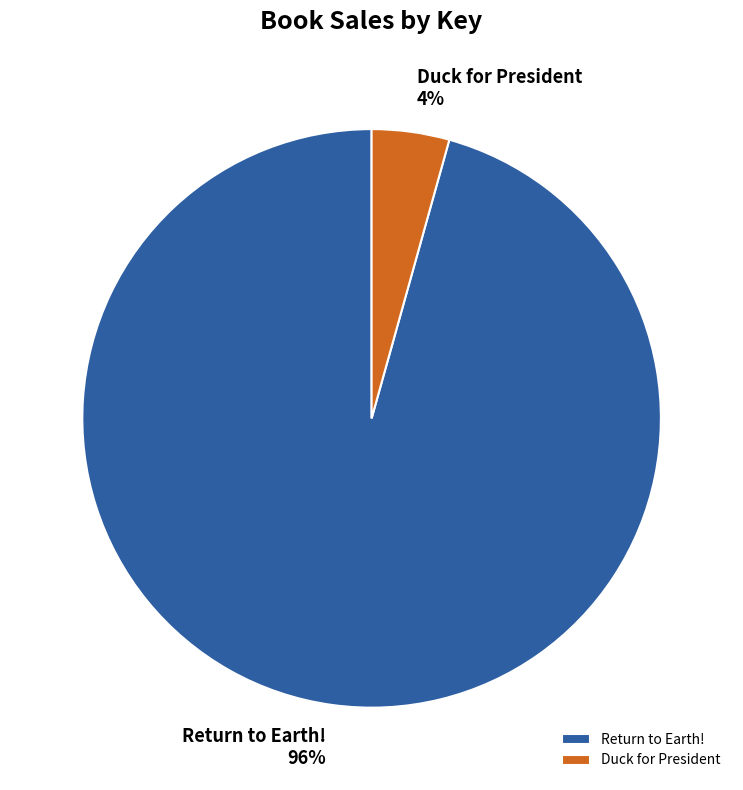

Which slice represents more than half of the pie?

Return to Earth!